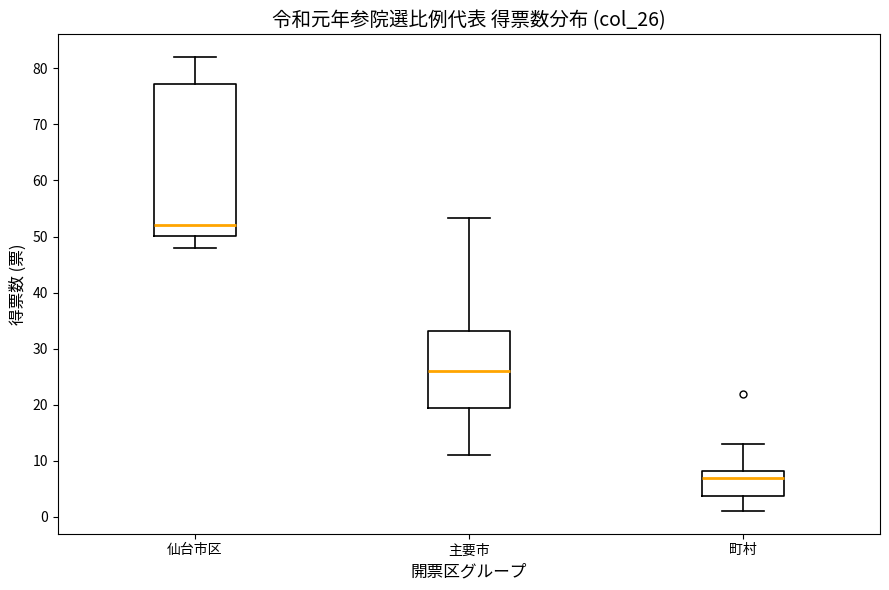

Reading left to right, read every box against the y-axis: the position of its median line, the range the box covers, and the ends of its whiskers. The values are not printed on the chart, so give them approximately, as read against the axis.

仙台市区: median 52, box 50 to 77, whiskers 48 to 82
主要市: median 26, box 20 to 33, whiskers 11 to 53
町村: median 7, box 4 to 8, whiskers 1 to 13